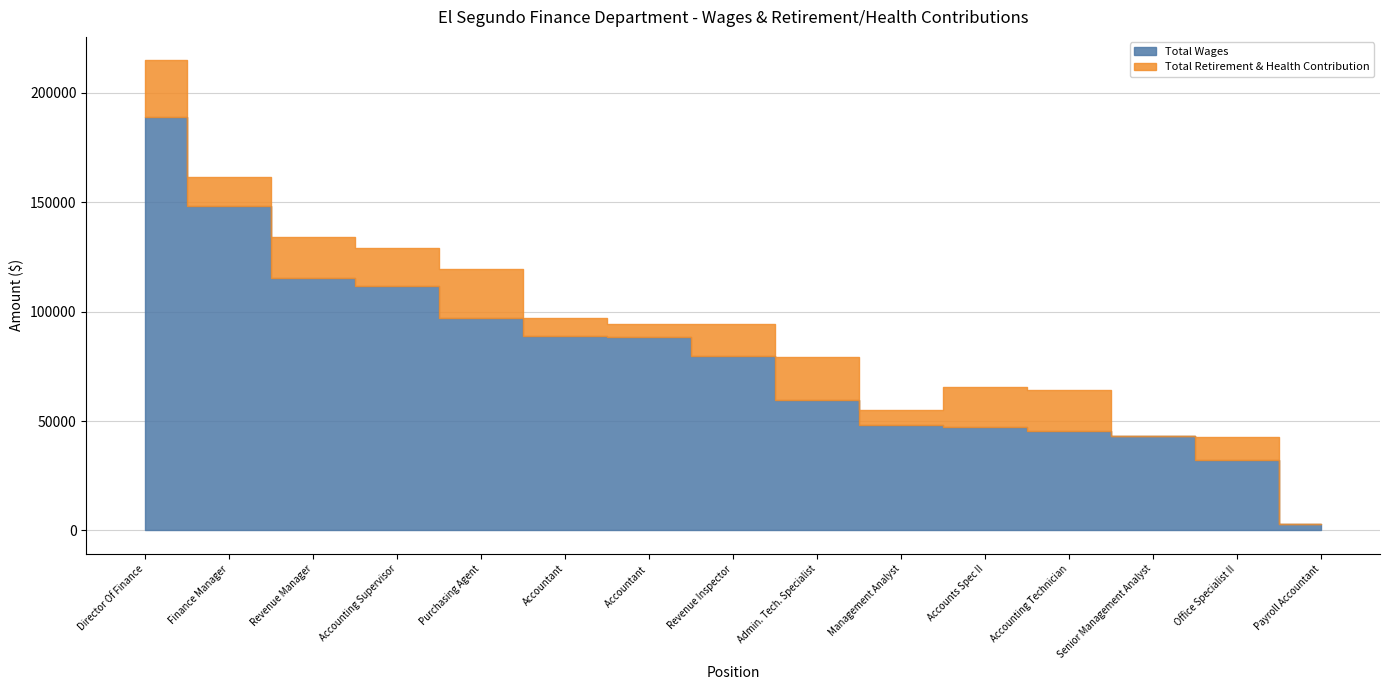

What position from the left is Accounts Spec II?

11